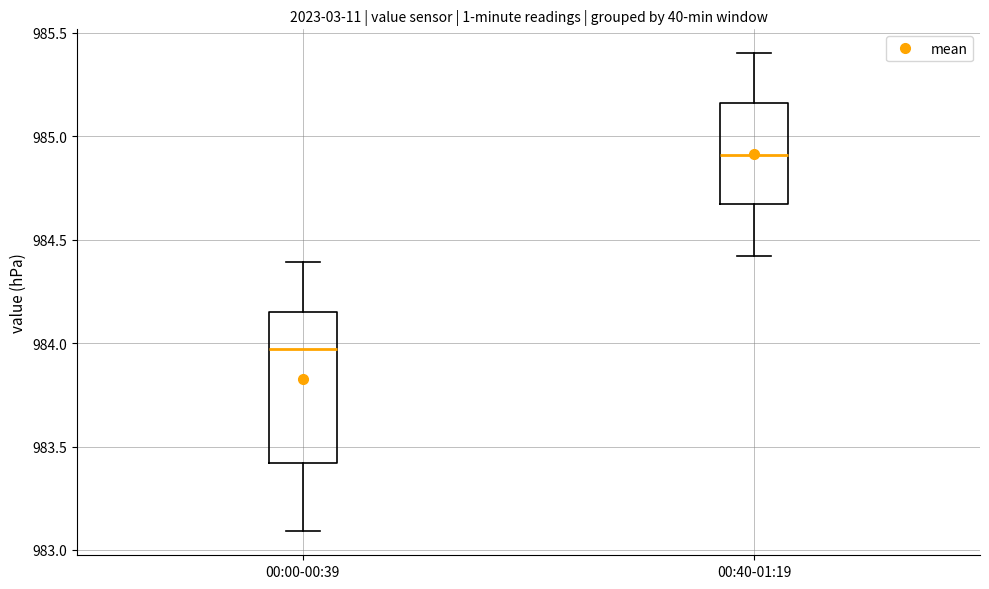

Reading left to right, read every box against the y-axis: the position of its median line, the range the box covers, and the ends of its whiskers. The values are not printed on the chart, so give them approximately, as read against the axis.

00:00-00:39: median 983.95, box 983.40 to 984.15, whiskers 983.10 to 984.40
00:40-01:19: median 984.90, box 984.65 to 985.15, whiskers 984.40 to 985.40